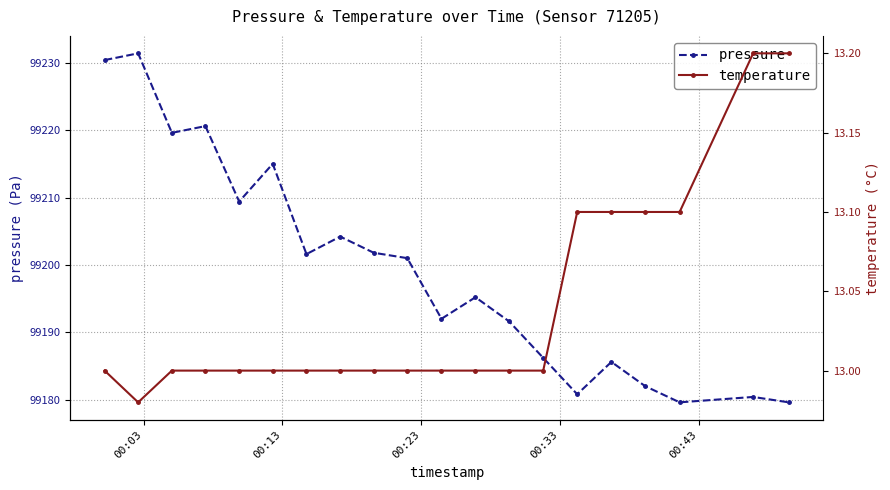

True or false: temperature and pressure intersect in this chart.

False